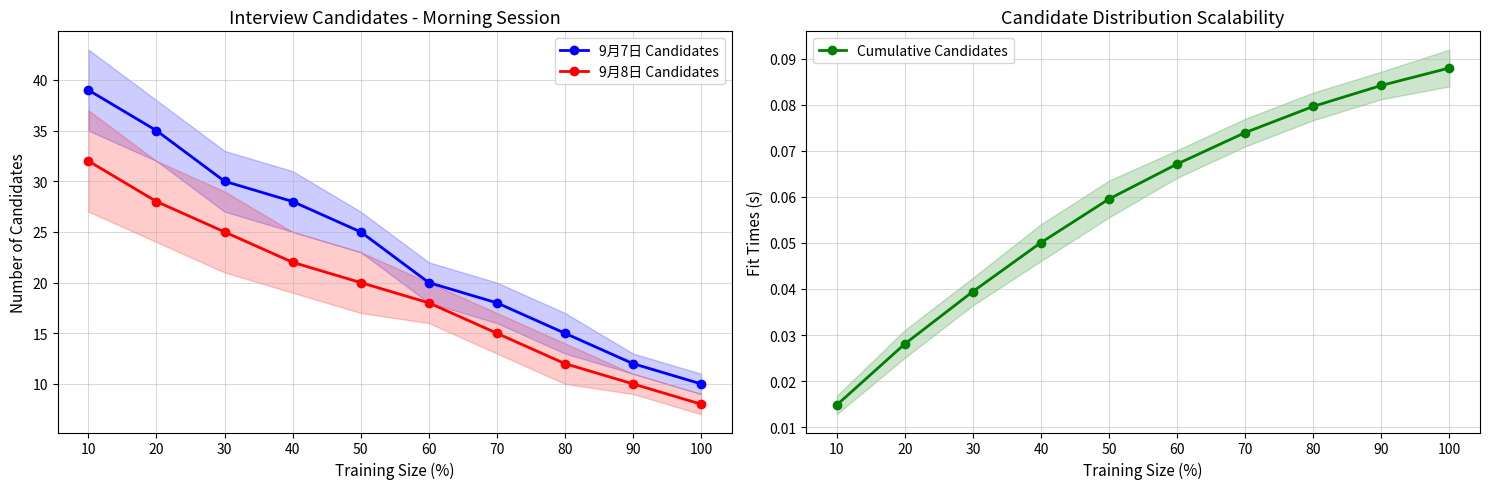

What is the spread (max minus min) of values at 30?

30.0